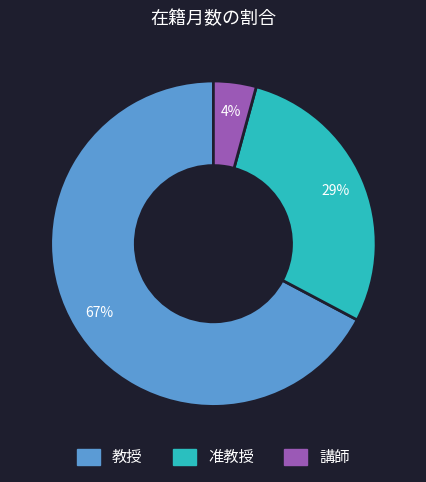

To the nearest percent, what is the average slice percentage?

33%